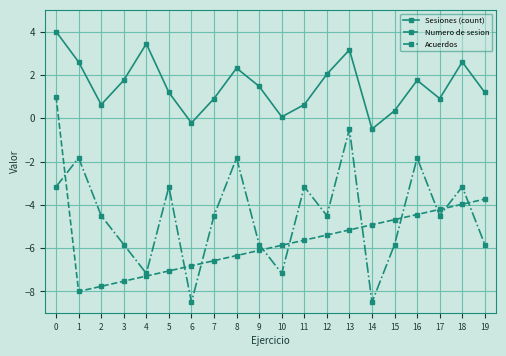

The Sesiones (count) series shows 2.6 at 1. True or false?

True